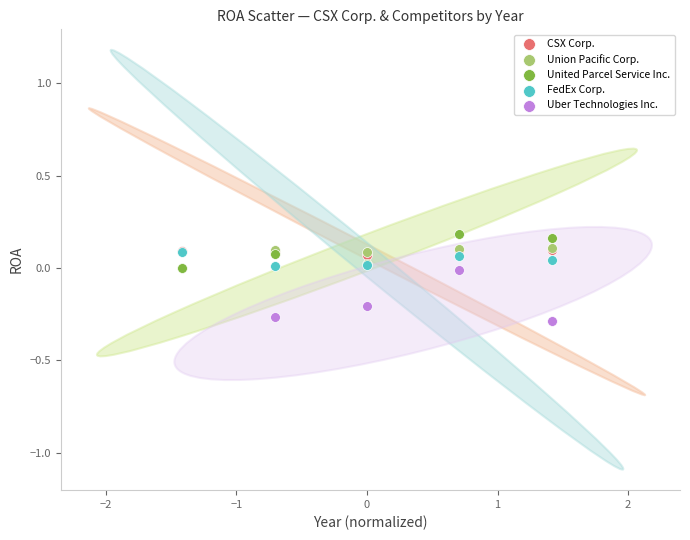

Which series contains the lowest Y value?

Uber Technologies Inc.